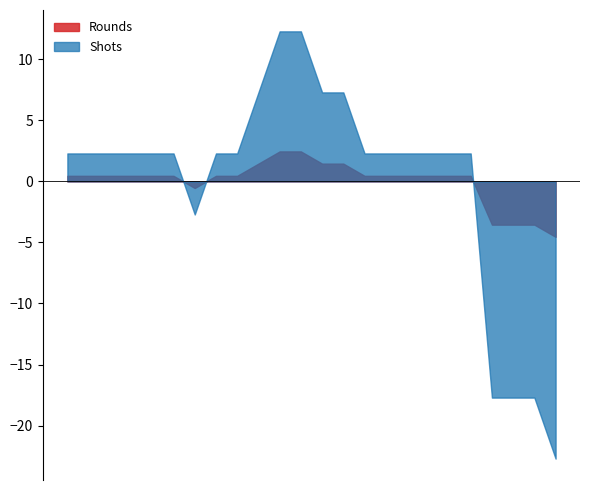

At which label does Shots reach its minimum?

24